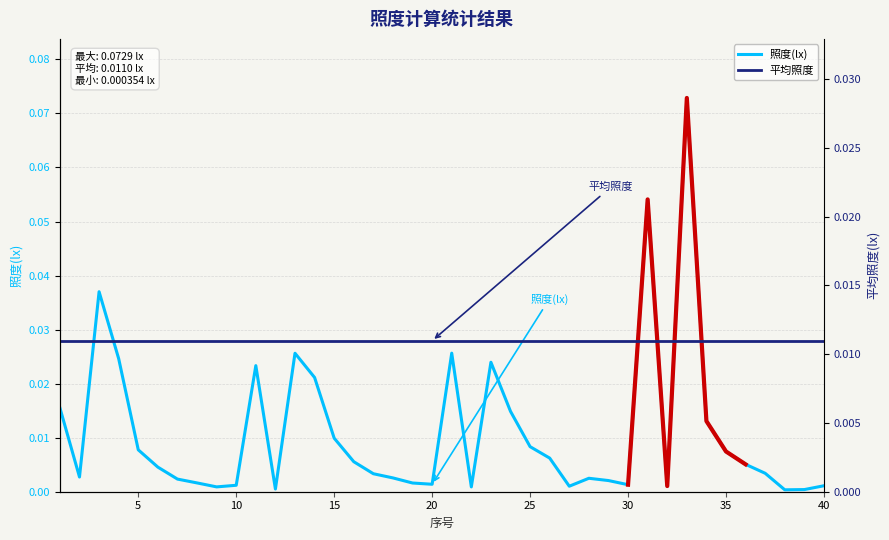

Reading left to right, what are all the values shown in this chart?

照度(lx): 0.0	0.0	0.0	0.0	0.0	0.0	0.0	0.0	0.0	0.0	0.0	0.0	0.0	0.0	0.0	0.0	0.0	0.0	0.0	0.0	0.0	0.0	0.0	0.0	0.0	0.0	0.0	0.0	0.0	0.0	0.1	0.0	0.1	0.0	0.0	0.0	0.0	0.0	0.0	0.0
平均照度: 0.0	0.0	0.0	0.0	0.0	0.0	0.0	0.0	0.0	0.0	0.0	0.0	0.0	0.0	0.0	0.0	0.0	0.0	0.0	0.0	0.0	0.0	0.0	0.0	0.0	0.0	0.0	0.0	0.0	0.0	0.0	0.0	0.0	0.0	0.0	0.0	0.0	0.0	0.0	0.0